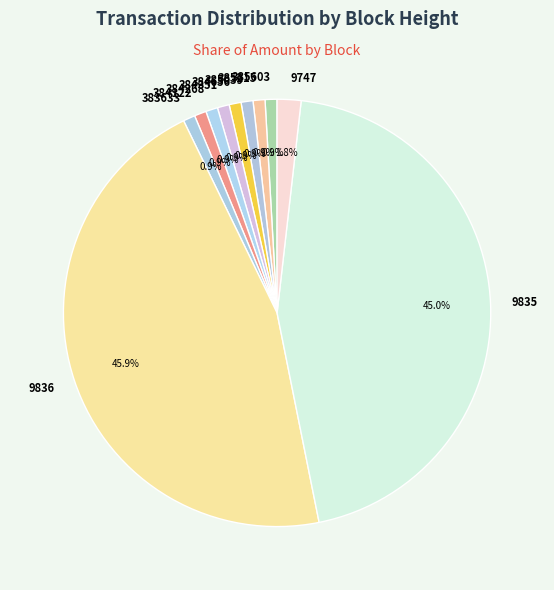

Is 385039 the majority of the pie?

No